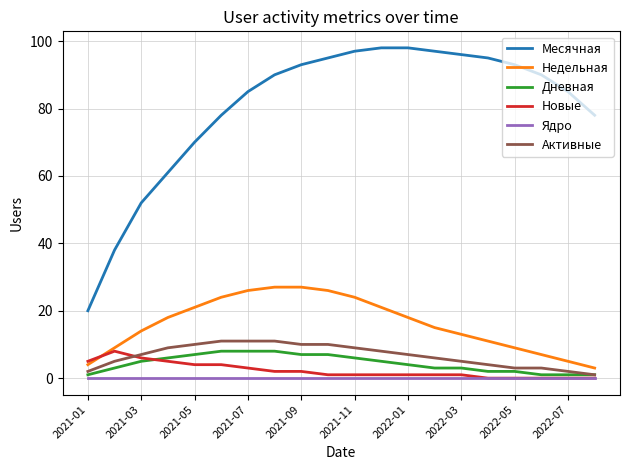

What is the lowest value of the Месячная series?

20